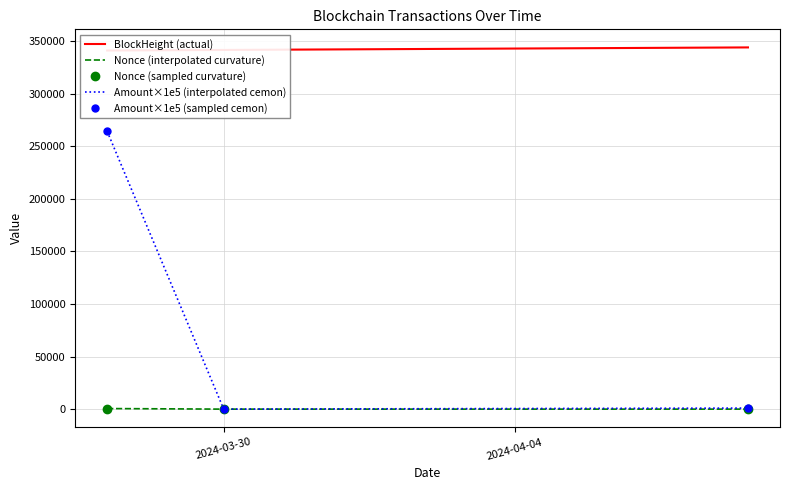

What is the difference between the second highest and minimum values in the Amount×1e5 (sampled cemon) series?

1000.0